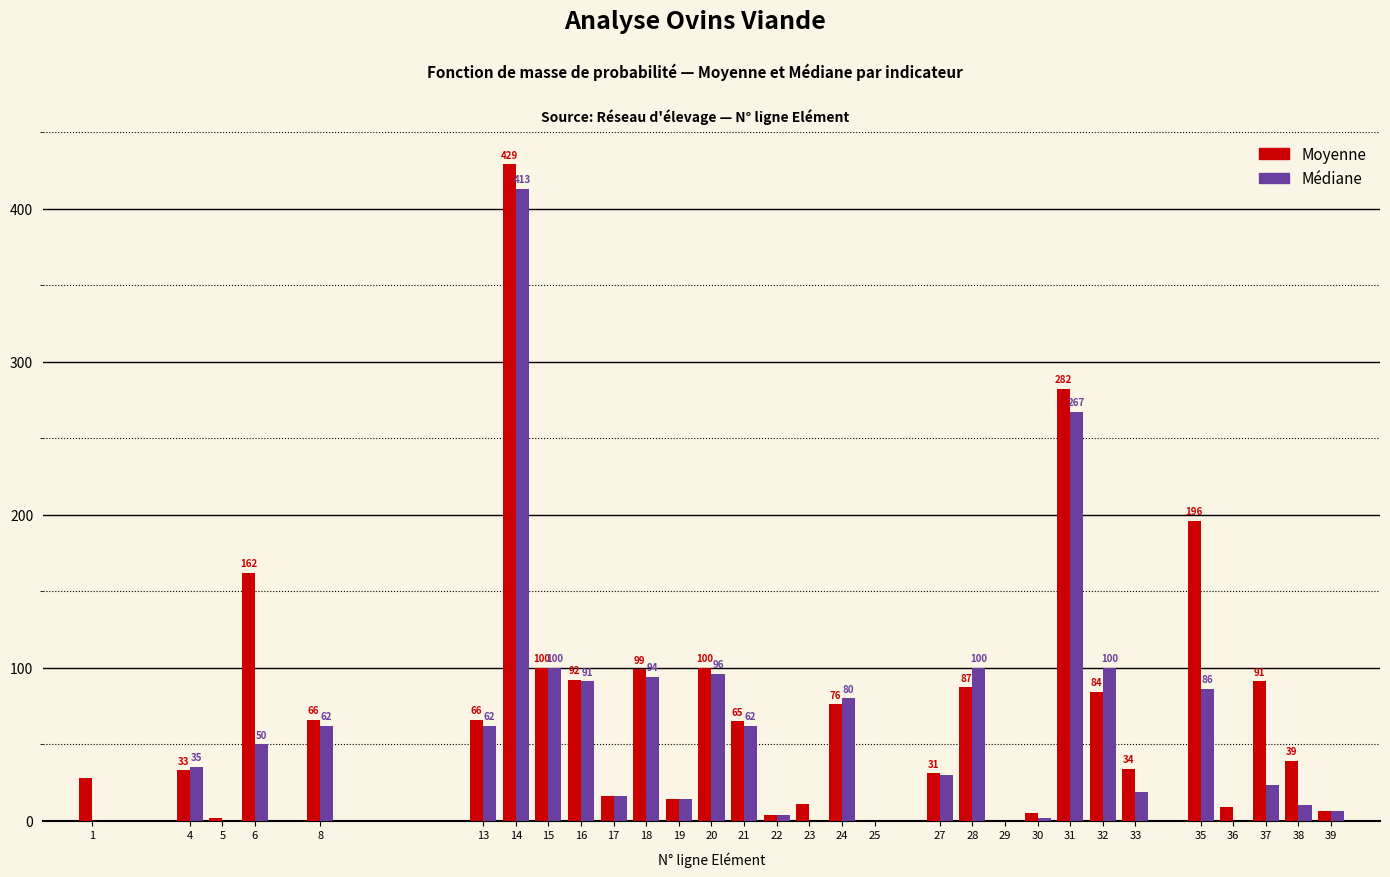

Reading left to right, extract all data points from this chart.

Moyenne: 1=28	4=33	5=2	6=162	8=66	13=66	14=429	15=100	16=92	17=16	18=99	19=14	20=100	21=65	22=4	23=11	24=76	25=0	27=31	28=87	29=0	30=5	31=282	32=84	33=34	35=196	36=9	37=91	38=39	39=6
Médiane: 1=0	4=35	5=0	6=50	8=62	13=62	14=413	15=100	16=91	17=16	18=94	19=14	20=96	21=62	22=4	23=0	24=80	25=0	27=30	28=100	29=0	30=2	31=267	32=100	33=19	35=86	36=0	37=23	38=10	39=6